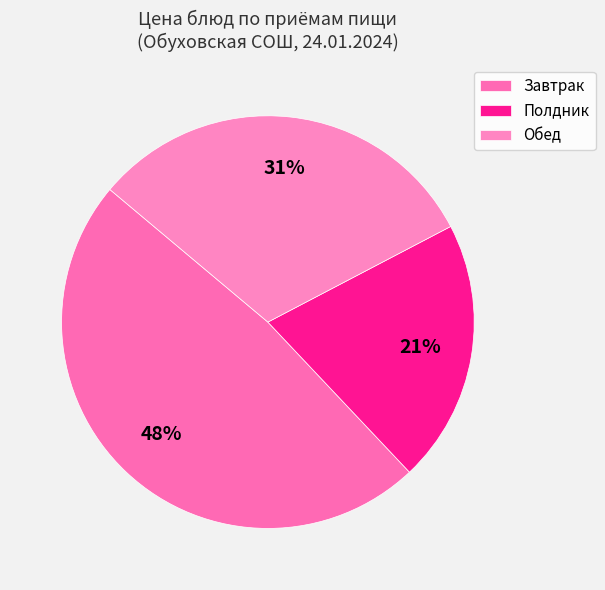

Does any single category account for the majority?

No